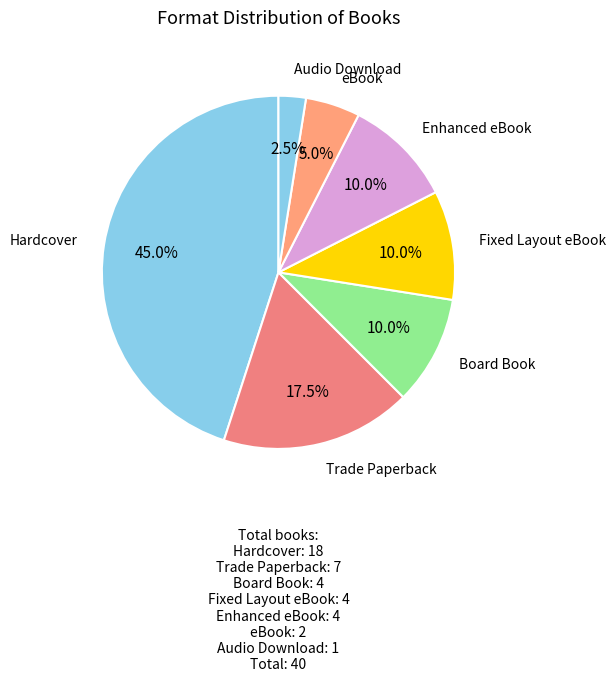

Which slice is the smallest?

Audio Download